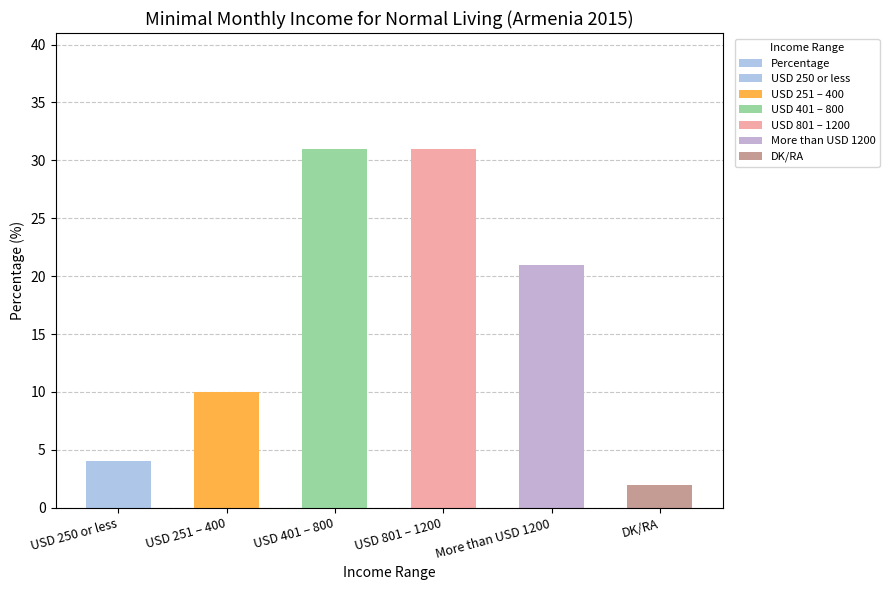

Which label corresponds to the largest value in the chart?

USD 401 – 800